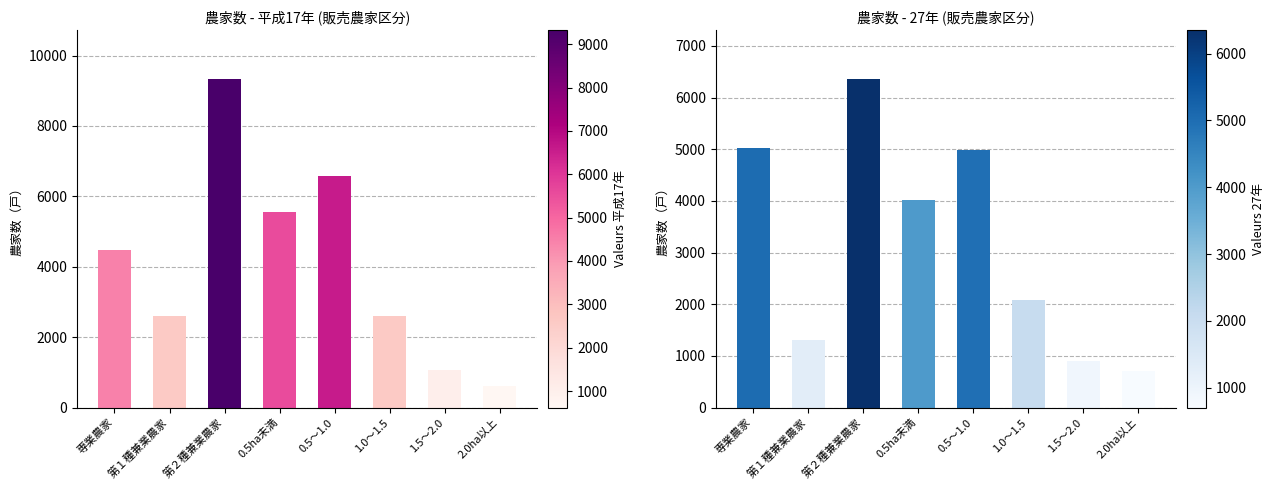

What is the average value of the Valeurs 27年 series?

3171